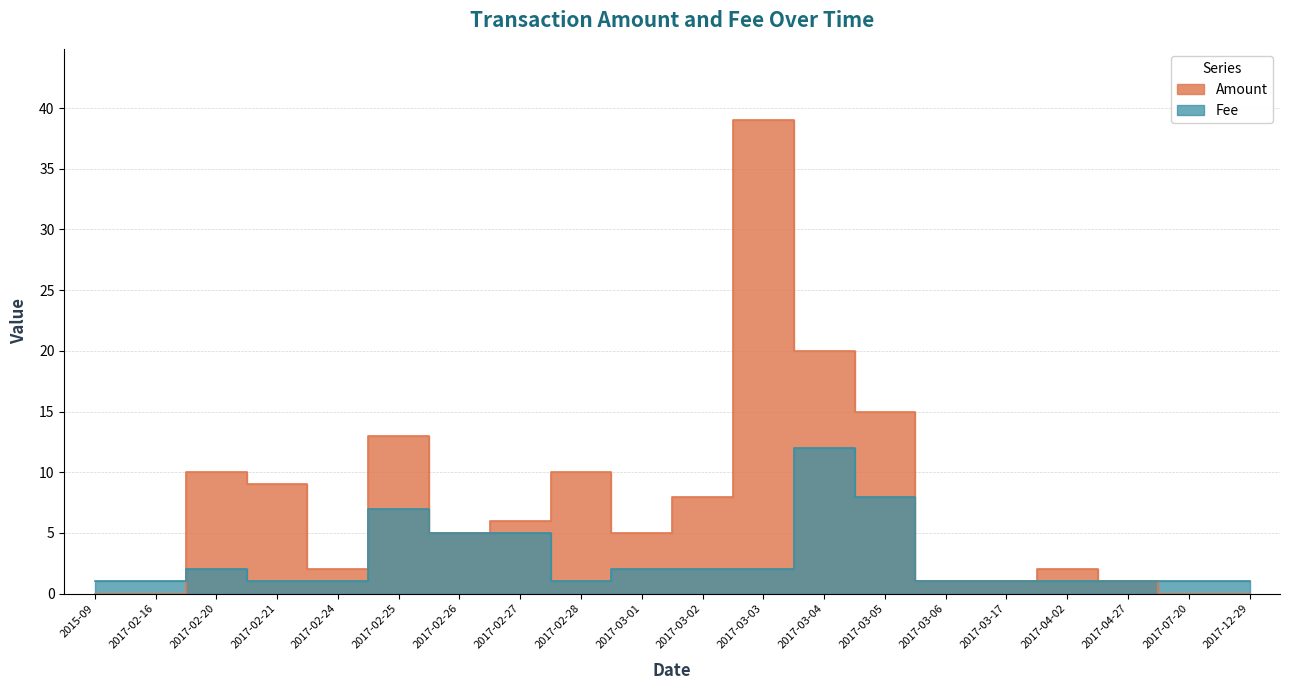

How many categories are shown in the chart?

20